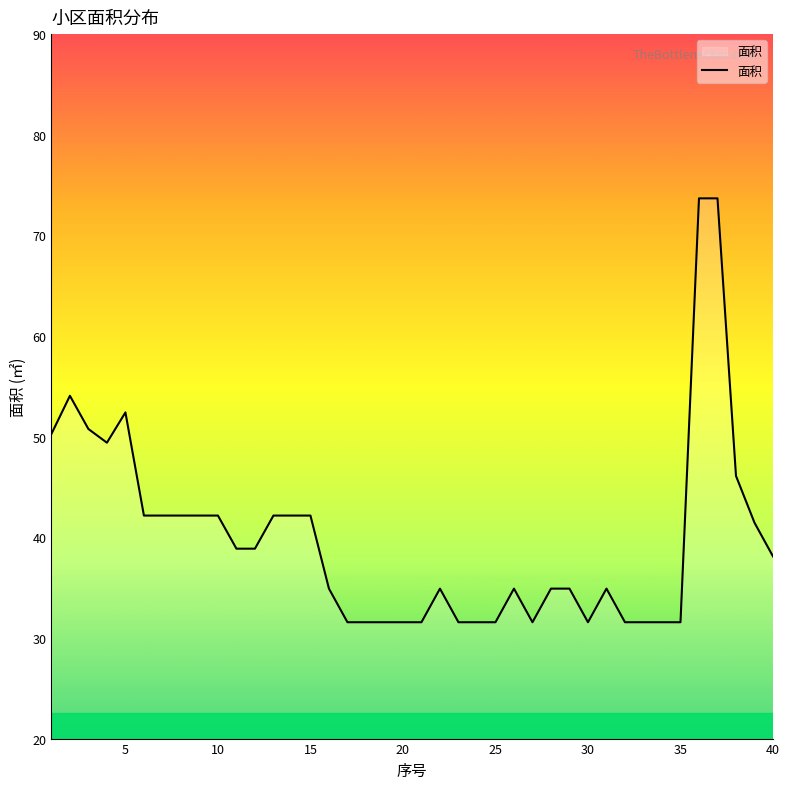

What is the difference between the maximum and minimum values?

42.1